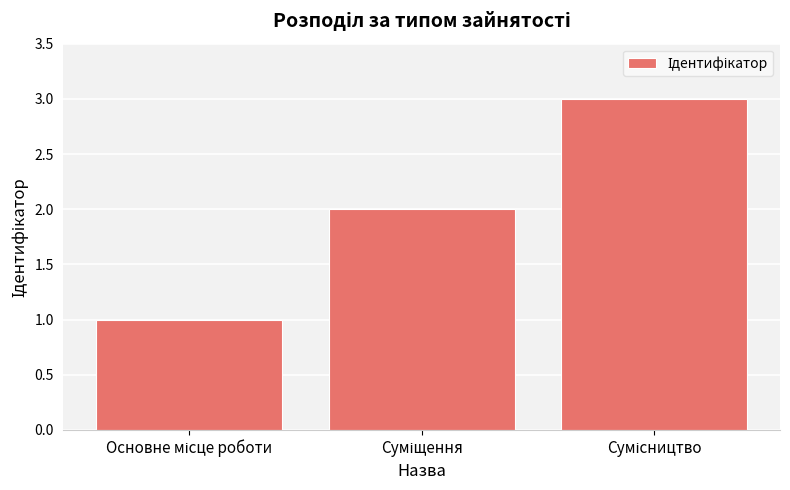

What is the greatest value displayed?

3